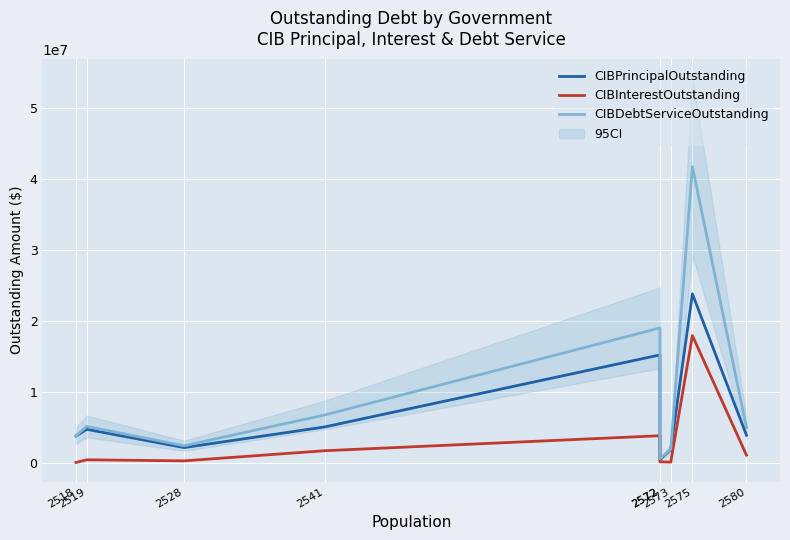

Is this an area chart (filled region under the line)?

No